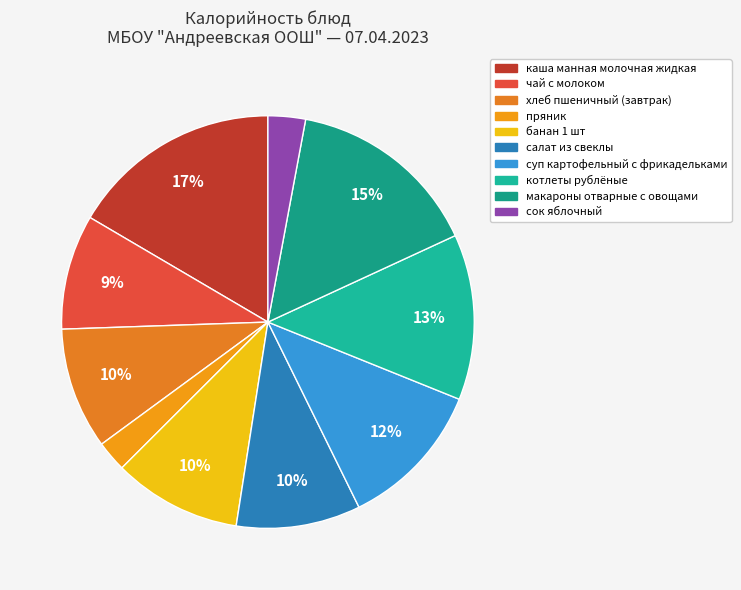

What percentage is the банан 1 шт slice, to the nearest percent?

10%